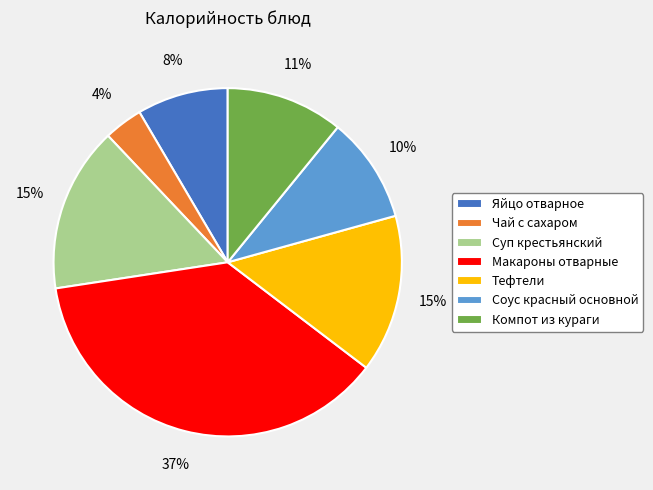

Is it true that Тефтели is 29% of the pie?

False